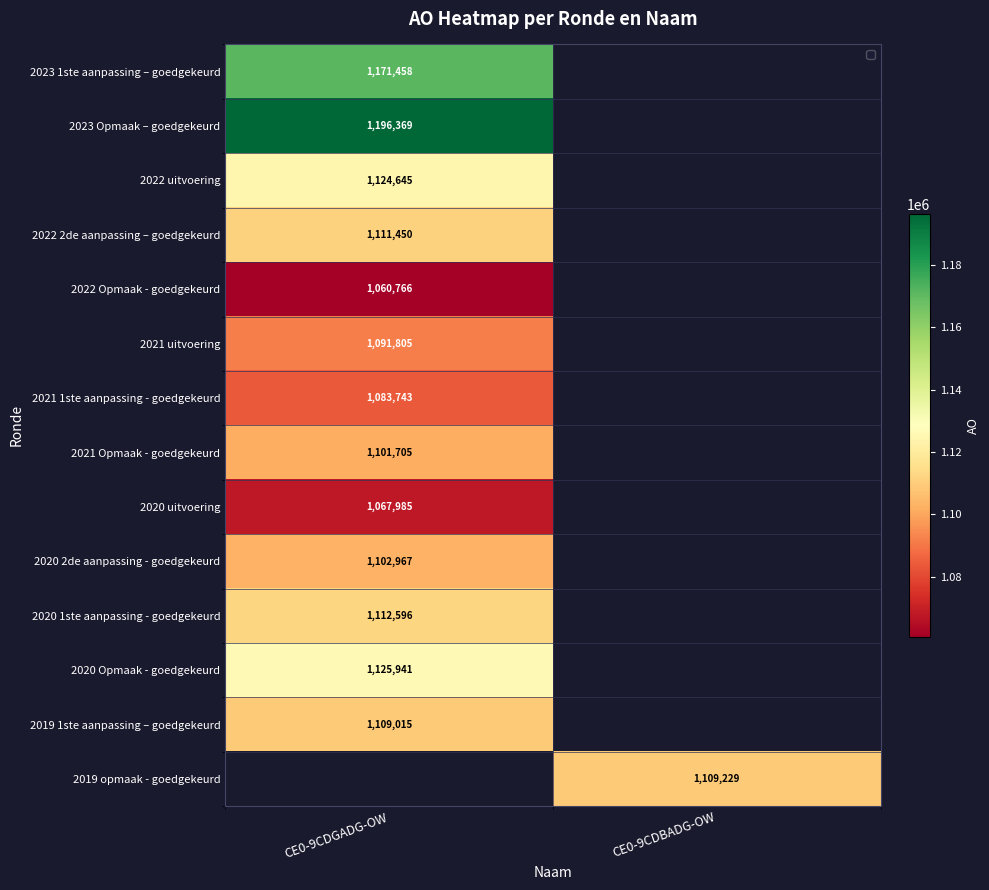

True or false: 2019 1ste aanpassing – goedgekeurd has a value of 1109015 at CE0-9CDGADG-OW.

True